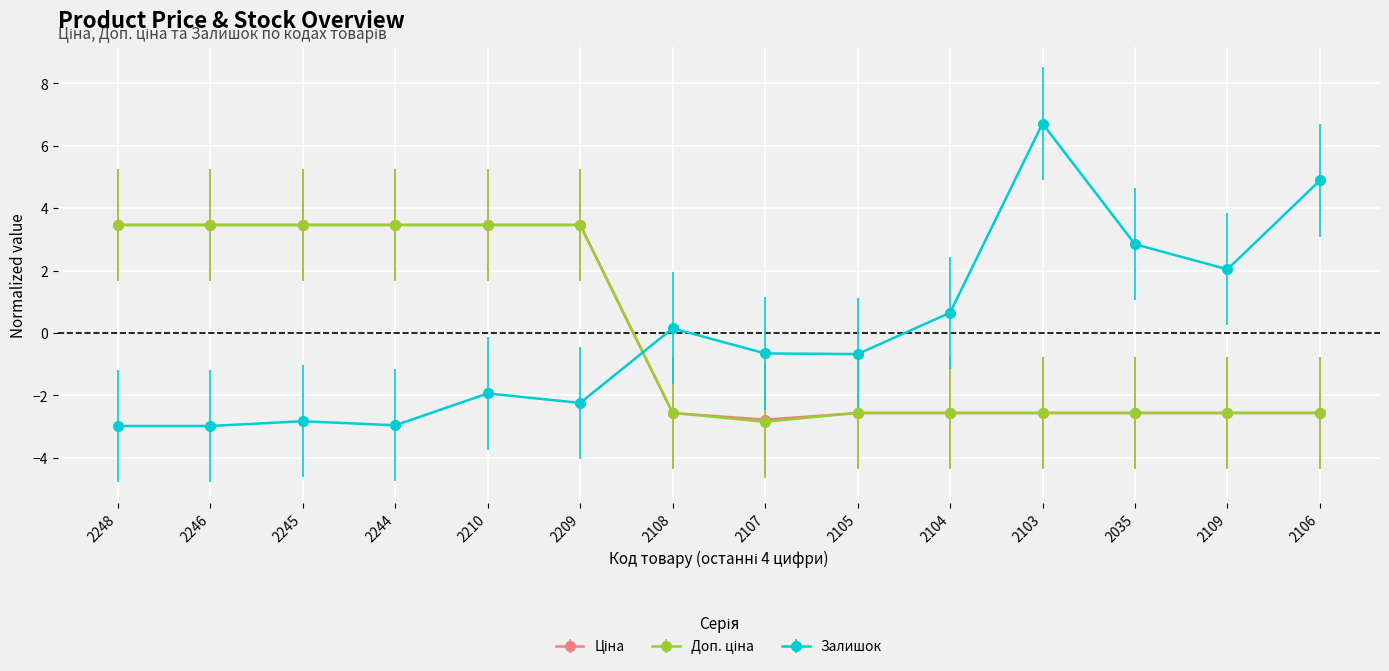

What is the label of the 8th point from the left?

2107